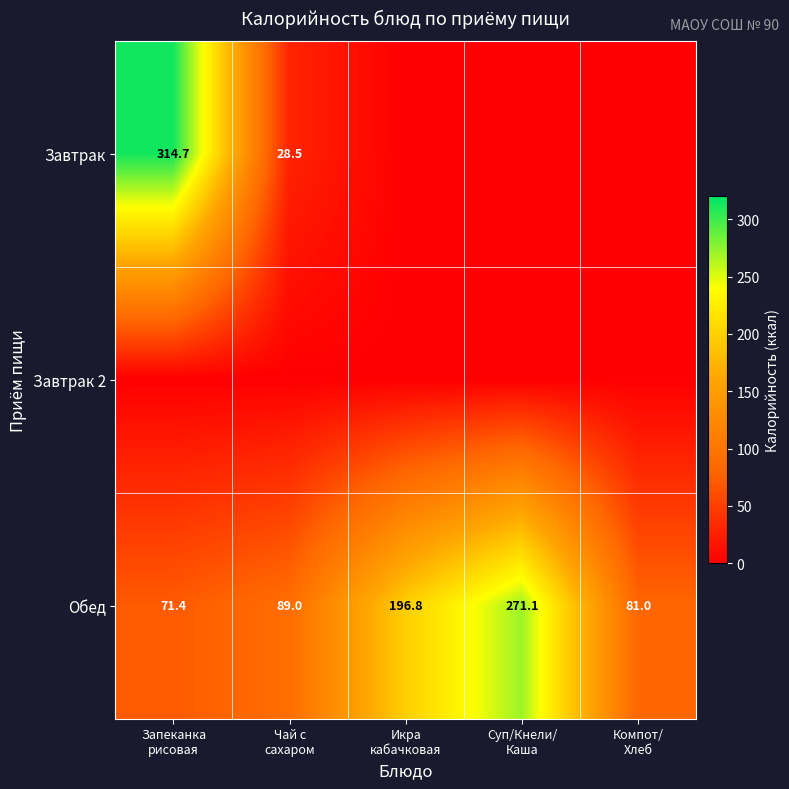

What is the sum of all Обед values?

709.3